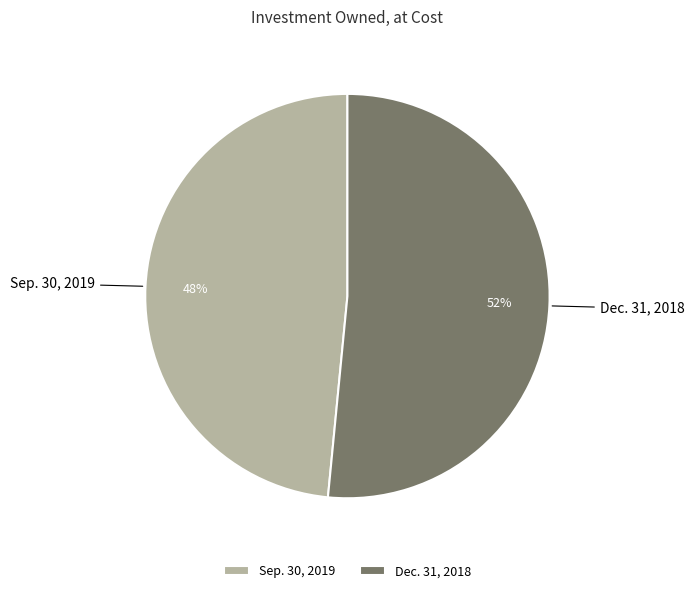

Does Sep. 30, 2019 represent more than half of the total?

No